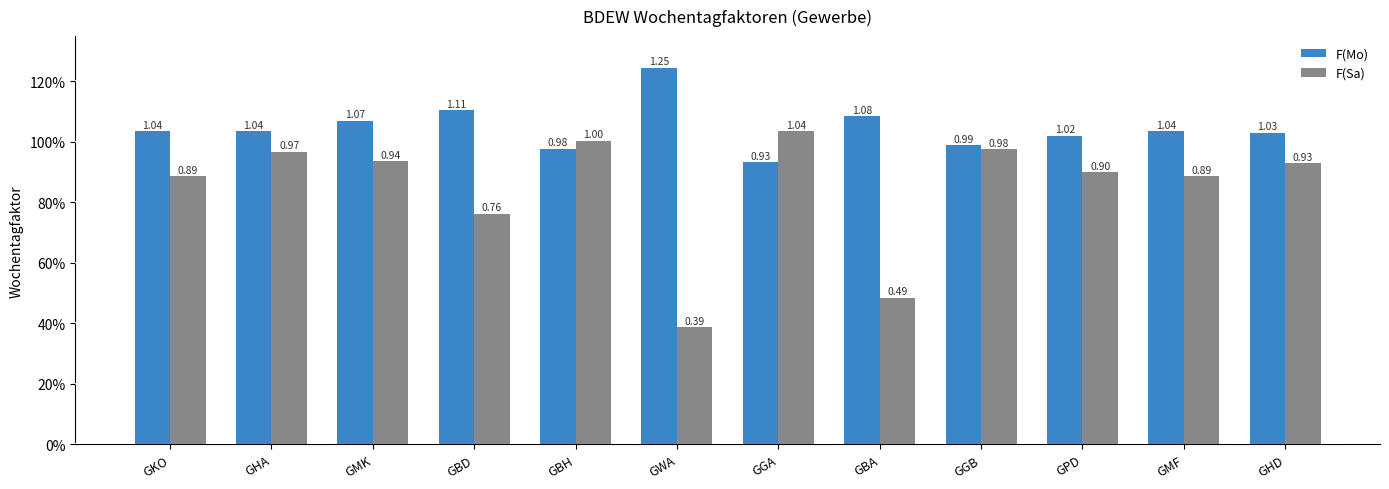

Between GGA and GMF, which series saw the biggest shift?

F(Sa)